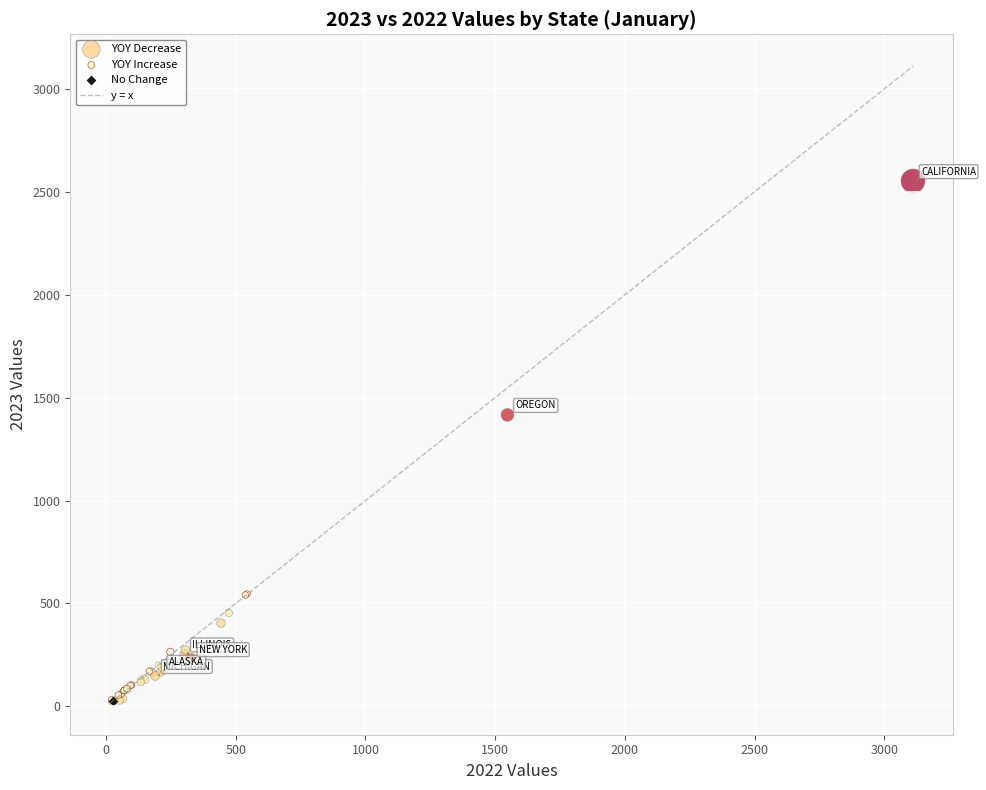

Which series contains the highest Y value?

YOY Decrease